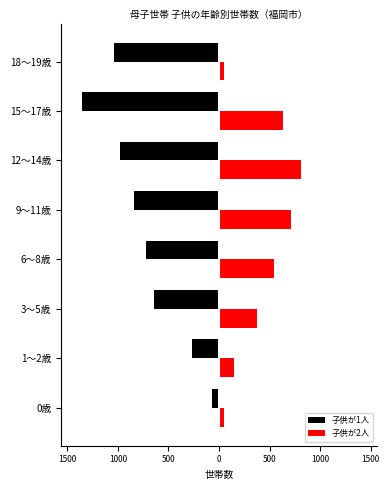

What are all the series names shown in the legend?

子供が1人, 子供が2人